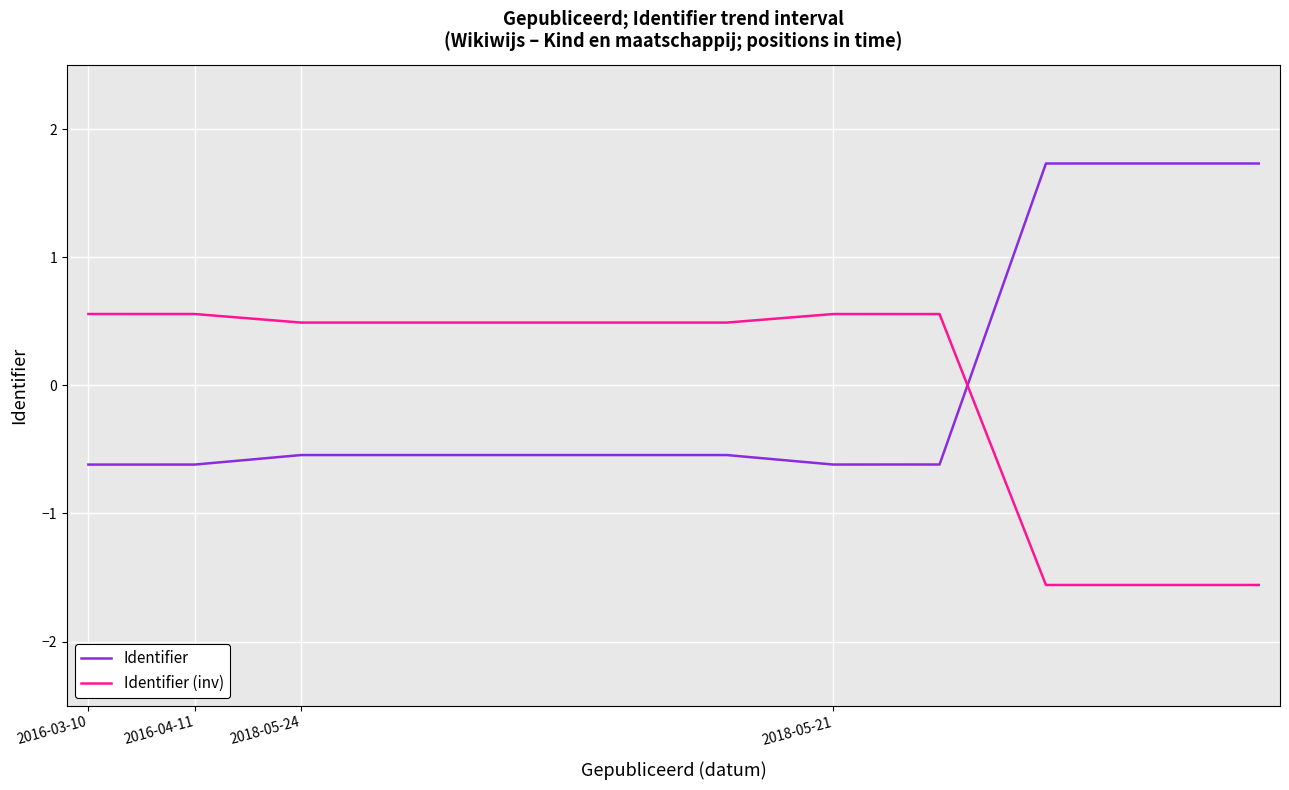

Which series has the largest range (max minus min)?

Identifier